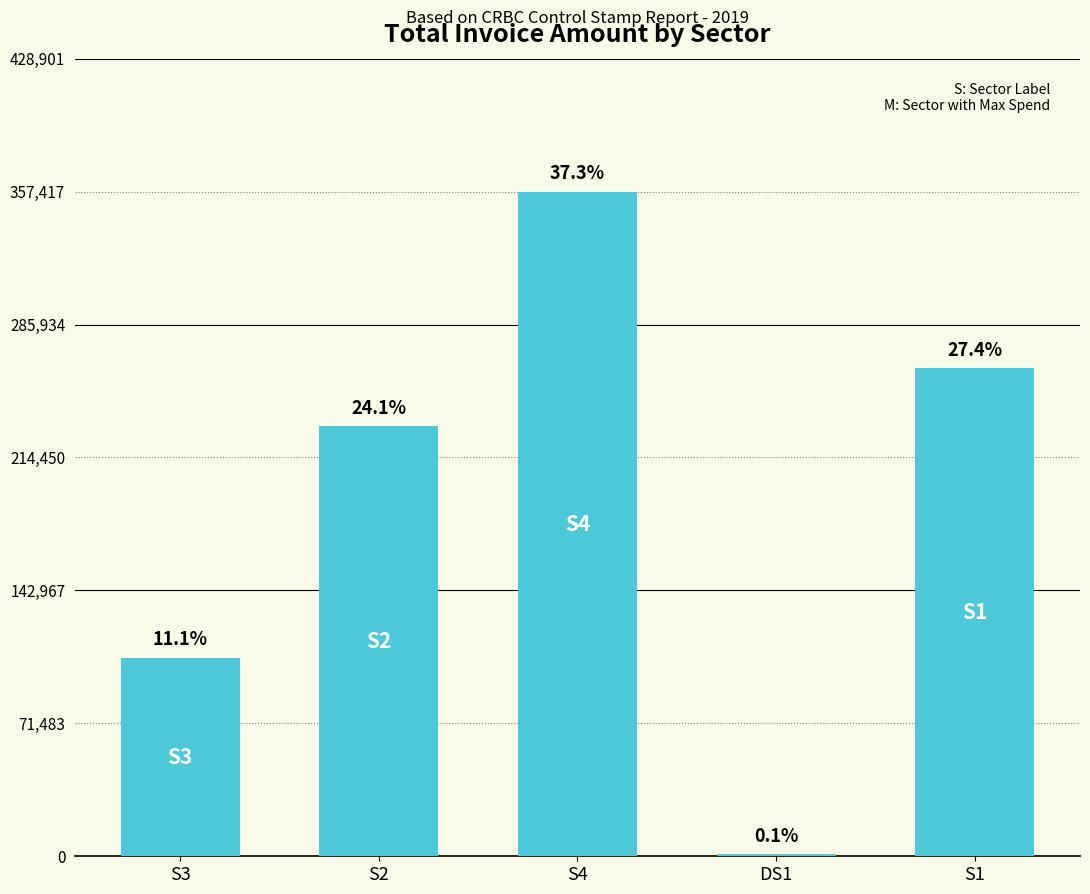

What is the difference between the maximum and second lowest values?

250801.5